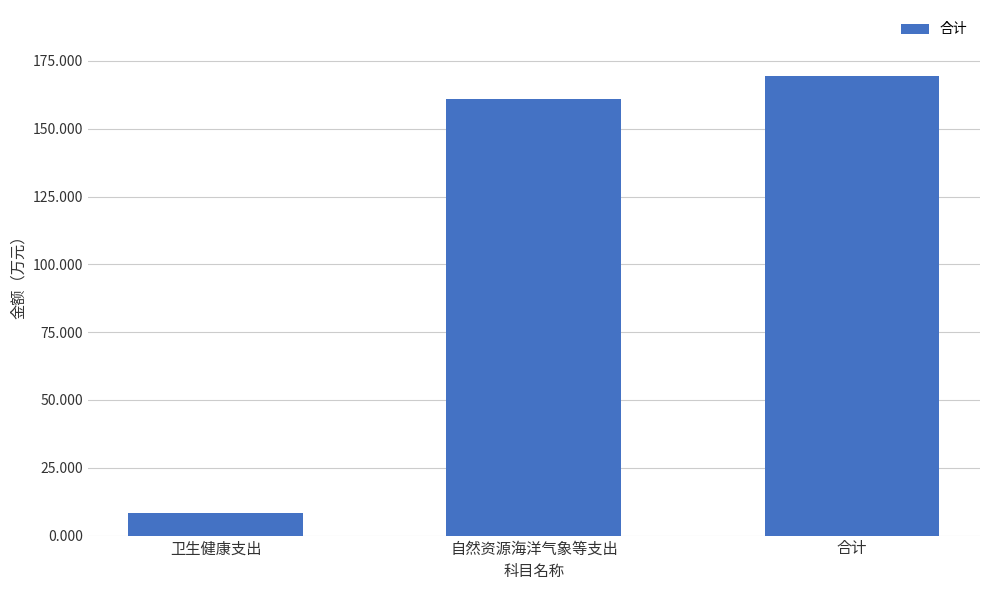

Does the chart contain stacked bars?

No